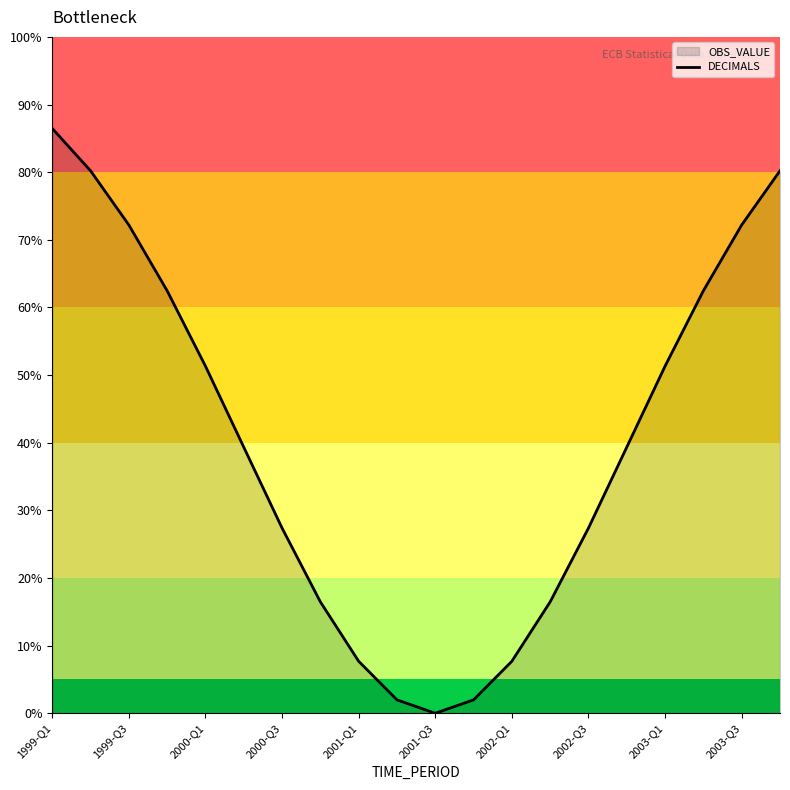

Is it true that the value at 2000-Q1 is 51.3?

True